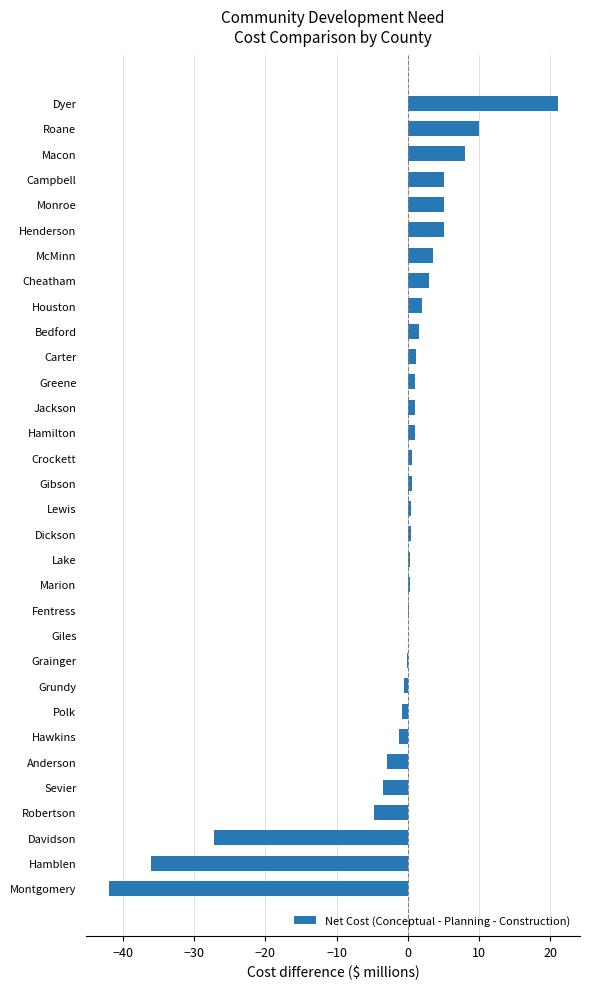

What is the approximate value at Montgomery?

-42.0